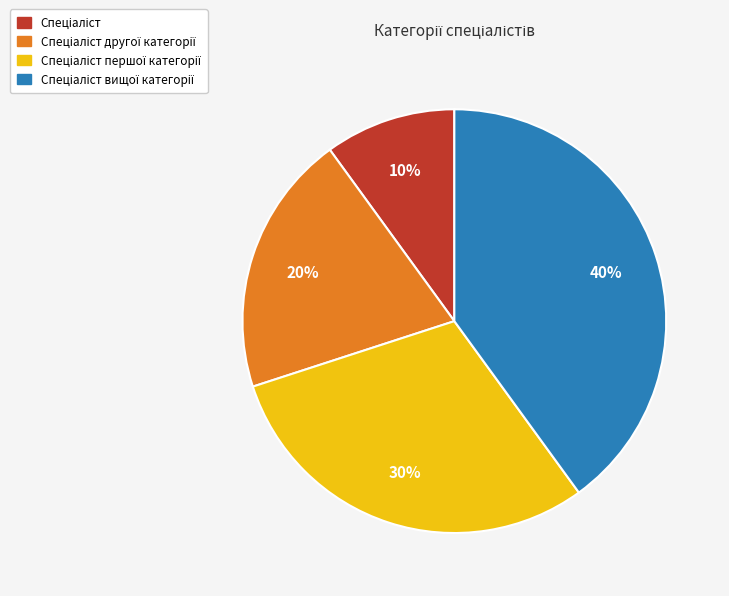

Is there a majority slice in this chart?

No